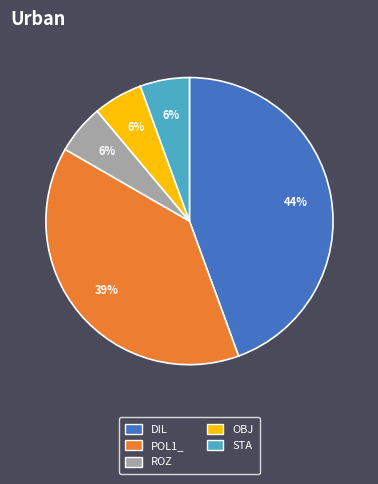

Does ROZ account for over 50% of the chart?

No